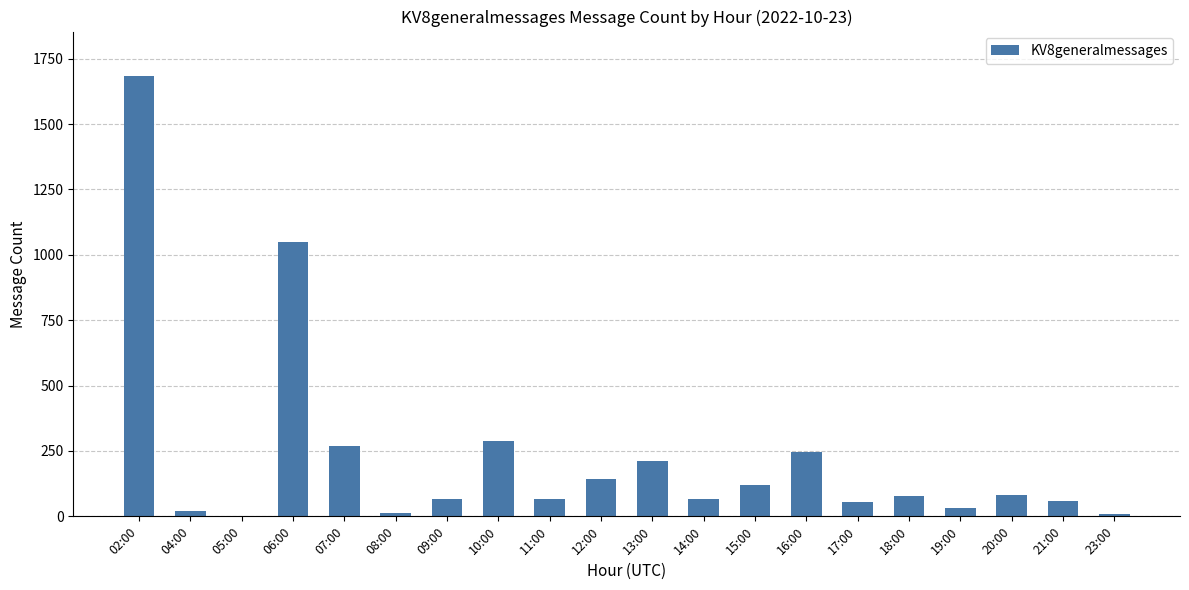

How many distinct data groups are displayed?

1